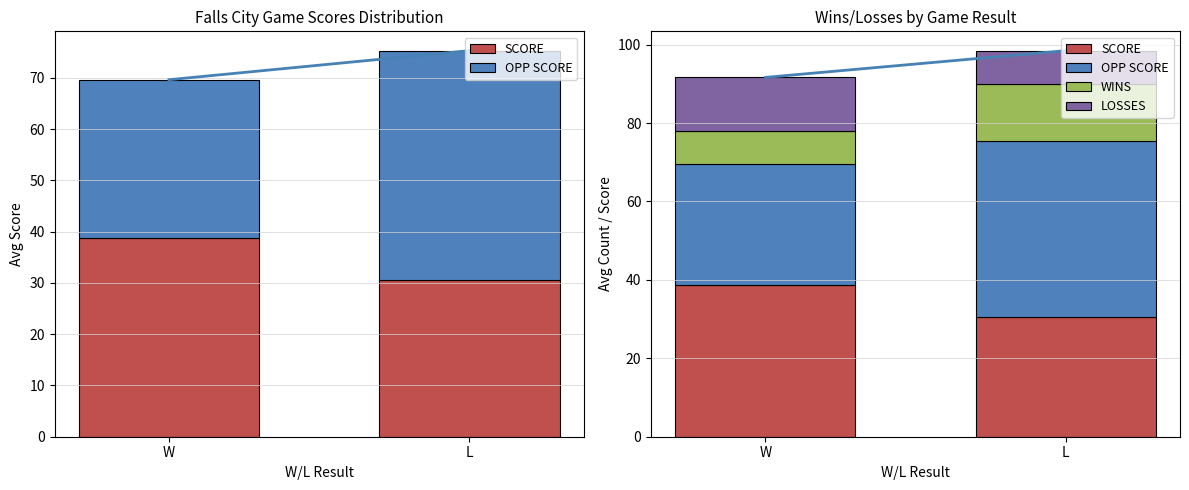

At L, list the series in order from smallest to largest.

LOSSES, WINS, SCORE, OPP SCORE